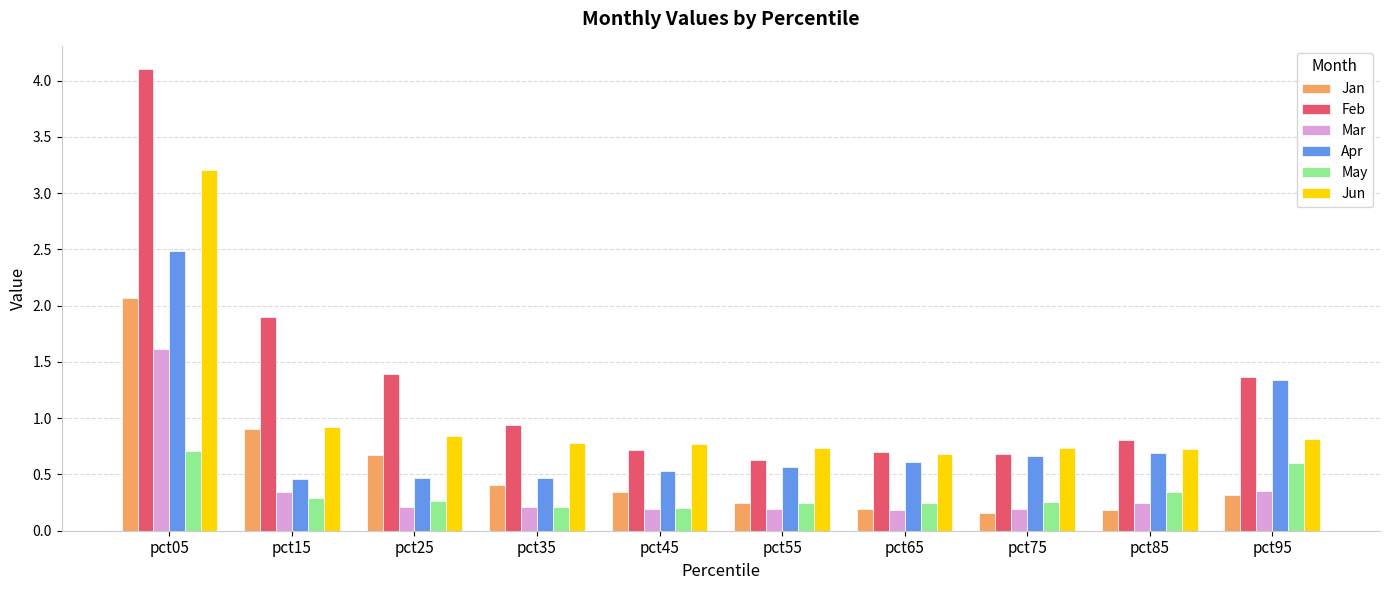

What value does the Mar series have at pct05?

1.6